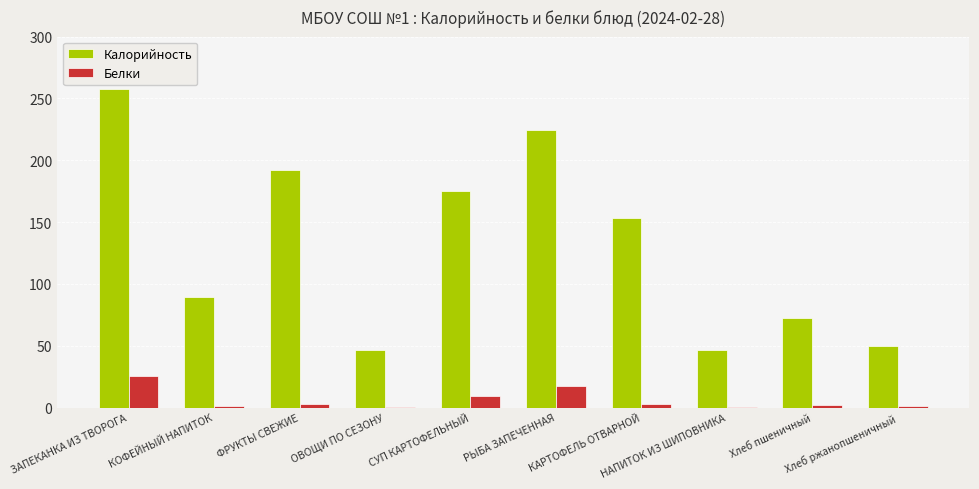

What is the maximum value shown in the chart?

257.4